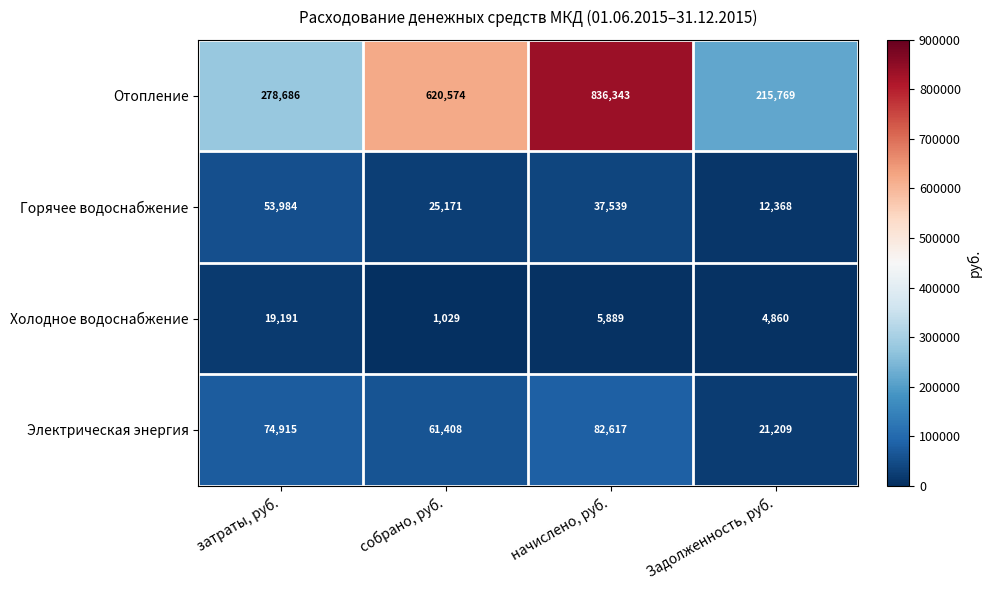

True or false: Электрическая энергия has a value of 21209 at Задолженность, руб..

True